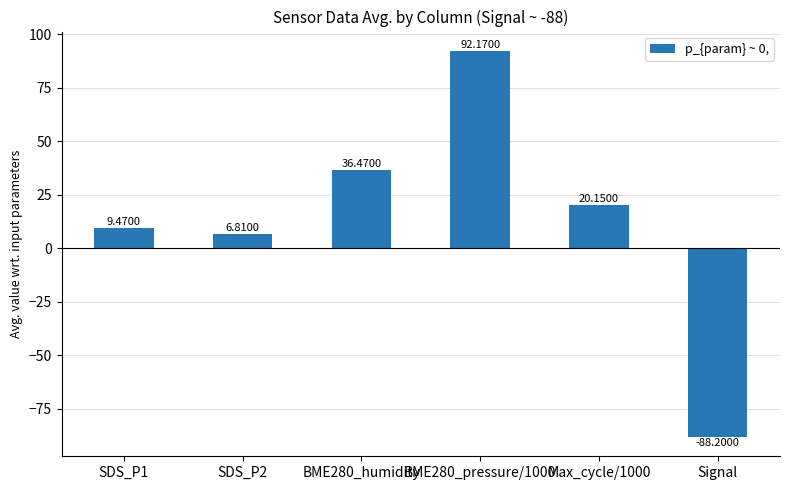

Between SDS_P1 and Max_cycle/1000, which is larger?

Max_cycle/1000